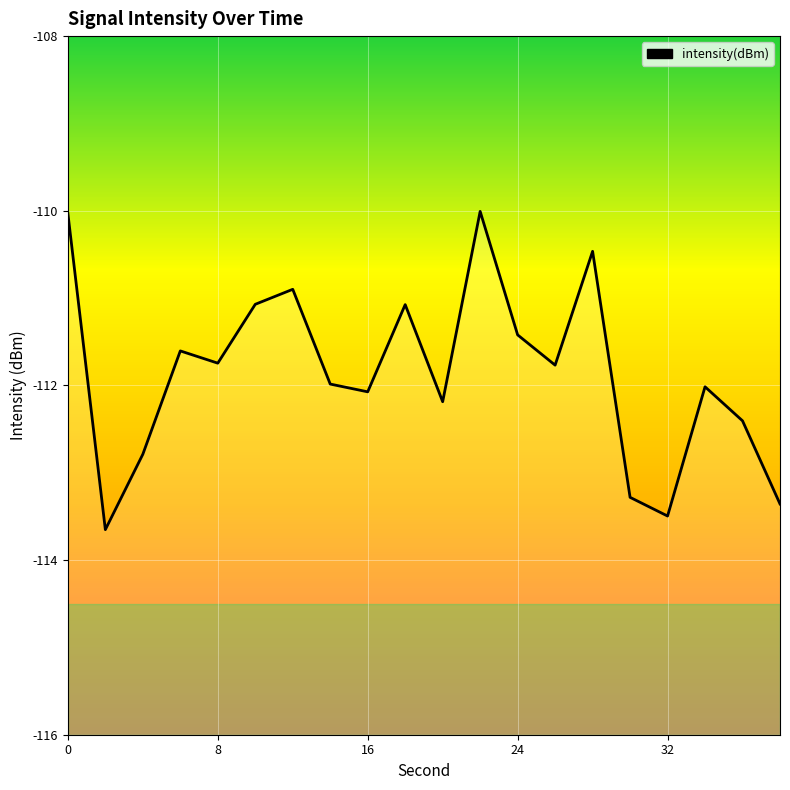

How many values exceed -111?

4